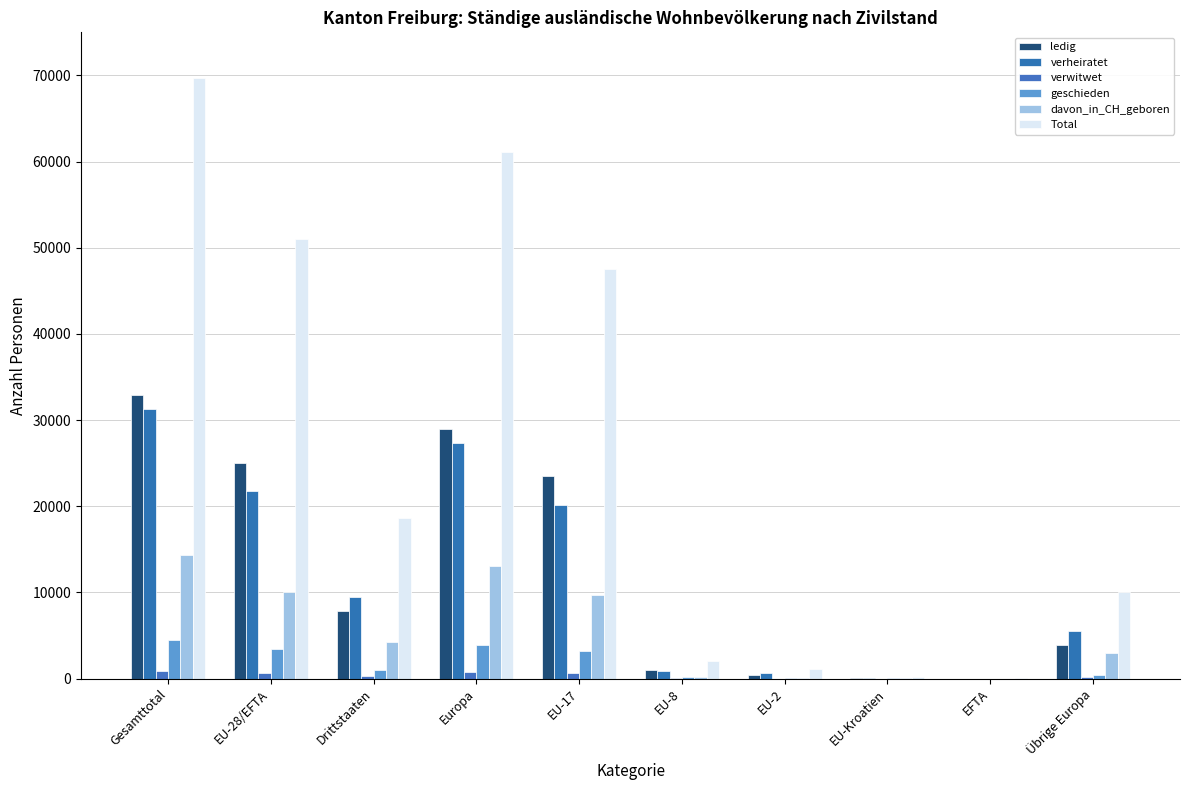

What is the average value of the Total series?

26145